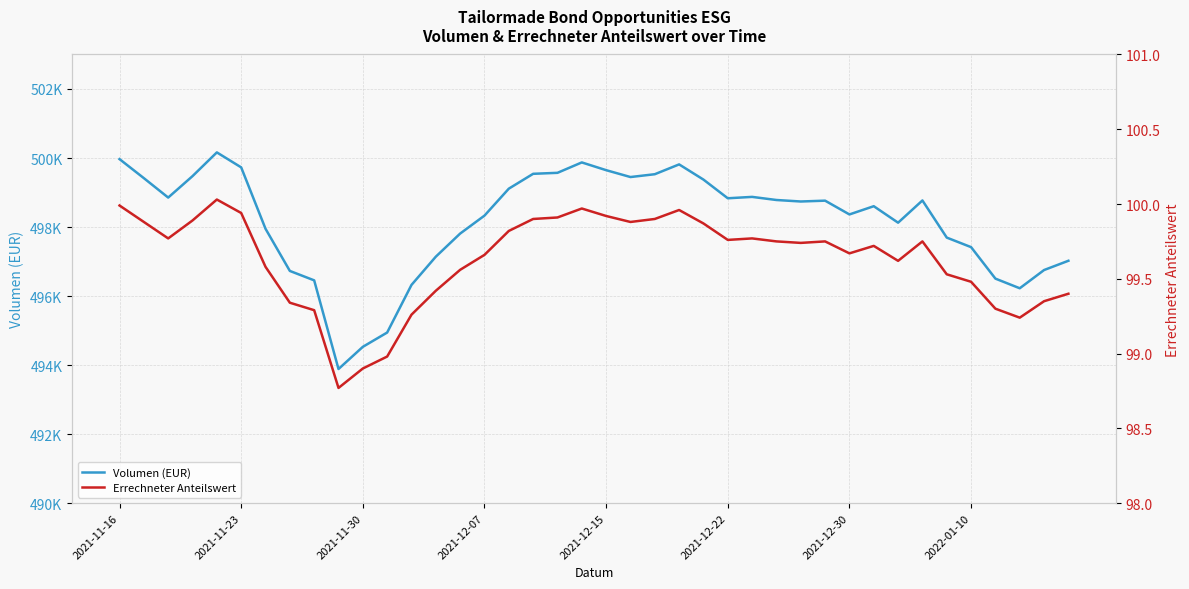

In Volumen (EUR), how many points are higher than both neighbors (excluding endpoints)?

7